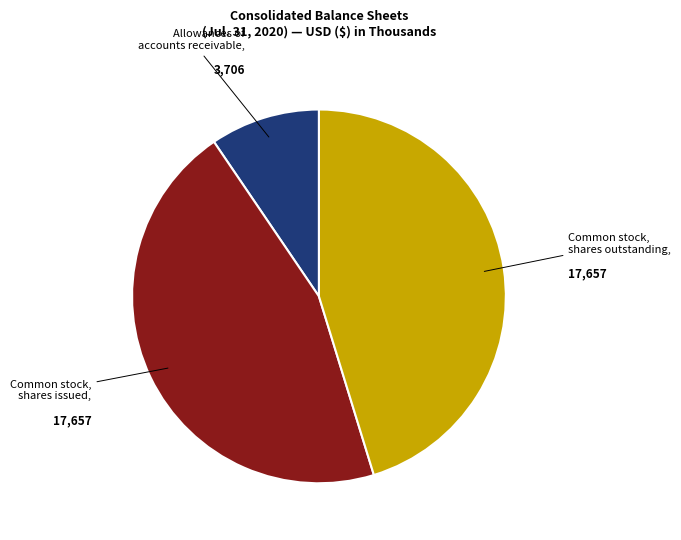

Does any single category account for the majority?

No